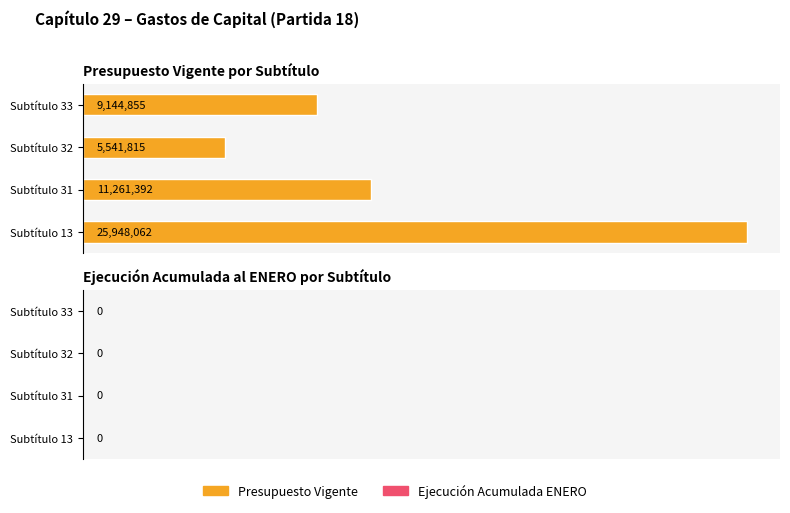

Which series changed the most between 31 and 32?

Presupuesto Vigente